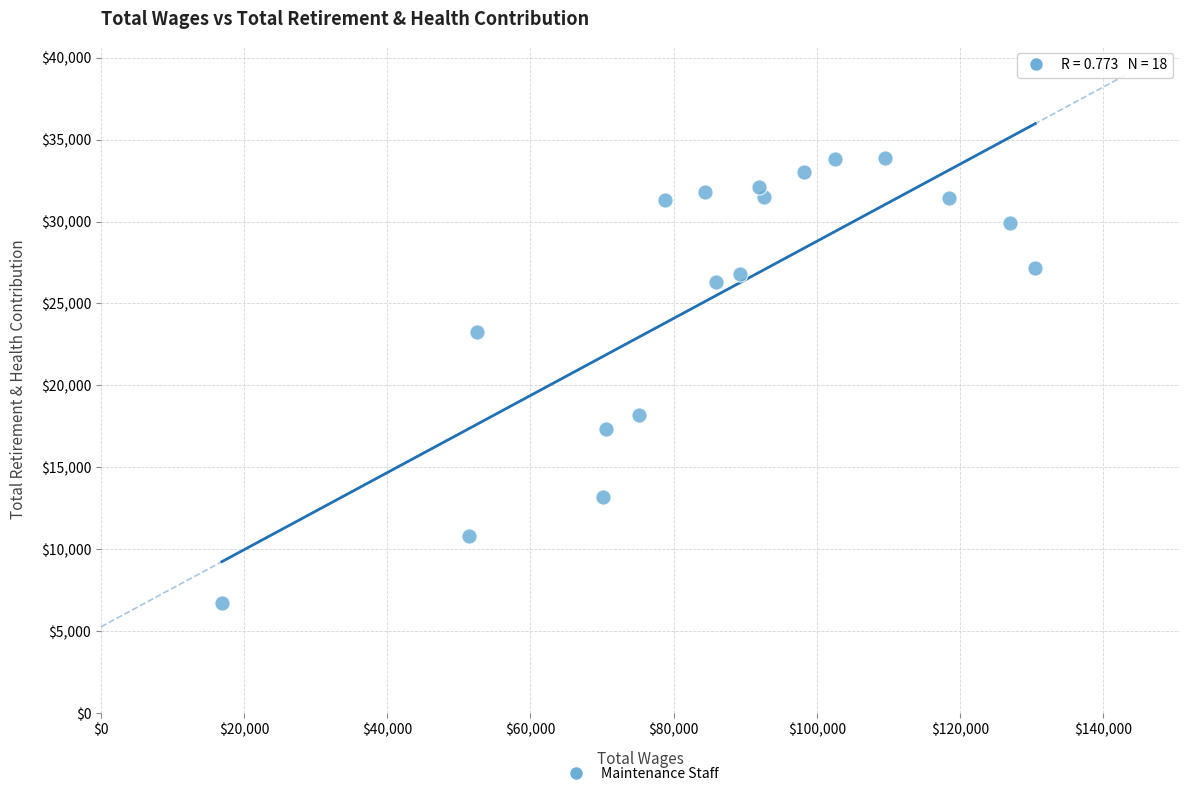

What is the range of Y values (max minus min)?

27175